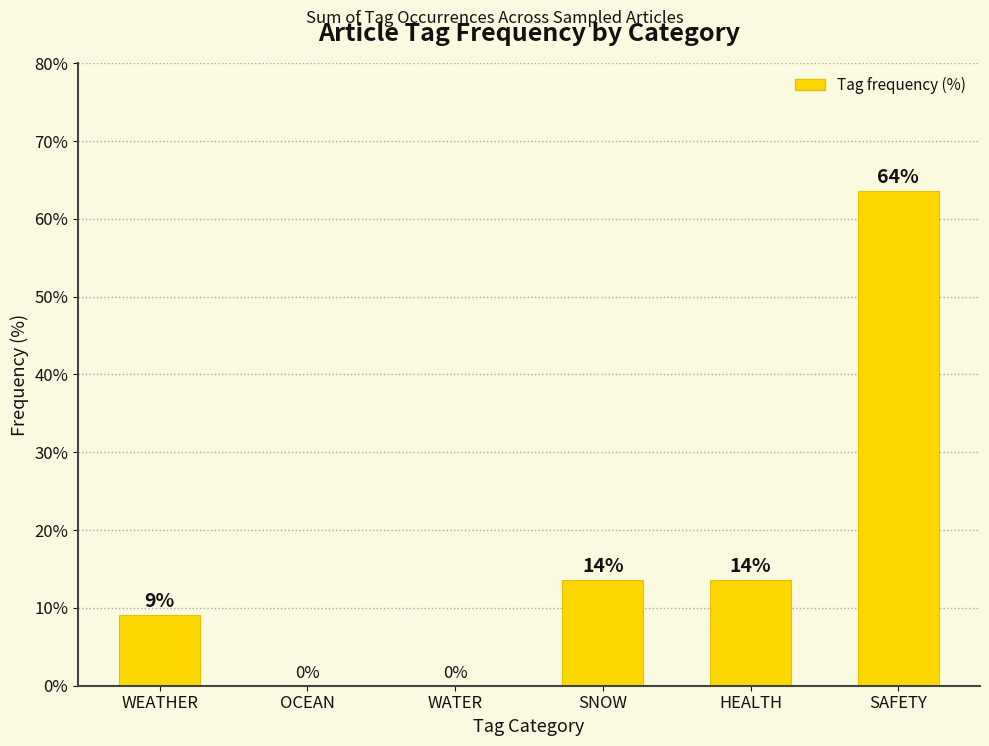

Between WEATHER and OCEAN, which is larger?

WEATHER